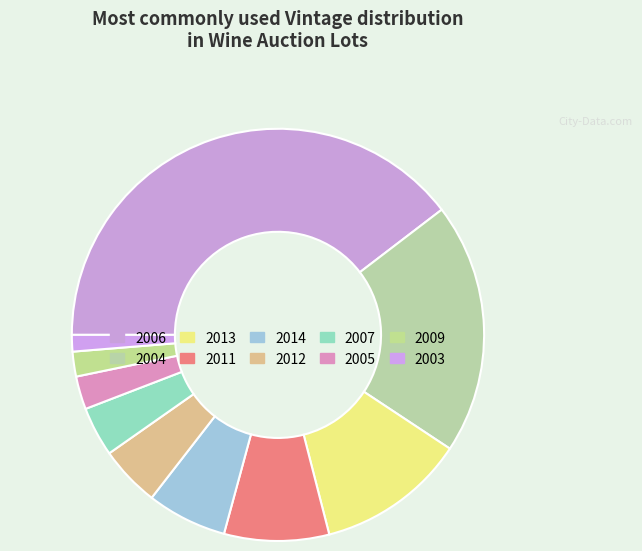

To the nearest percent, what portion does 2014 represent?

6%